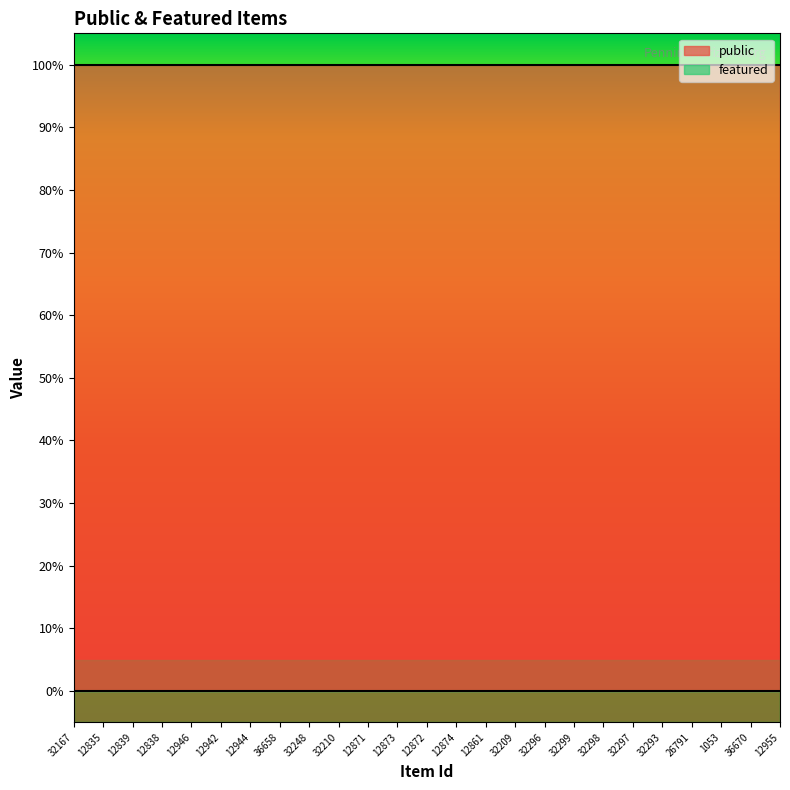

What is the sum of the public values at 36670 and 12944?

2